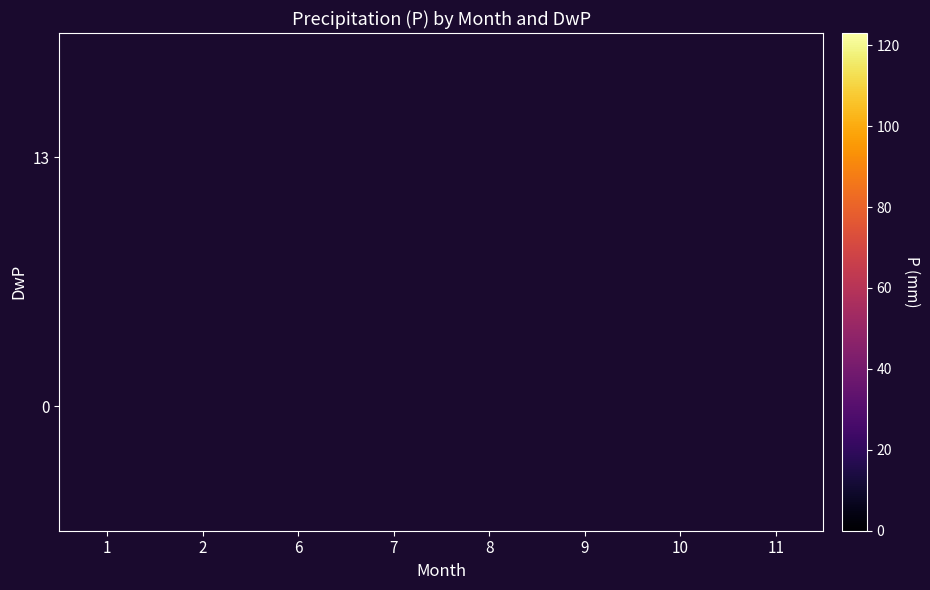

How many categories are shown in the chart?

8